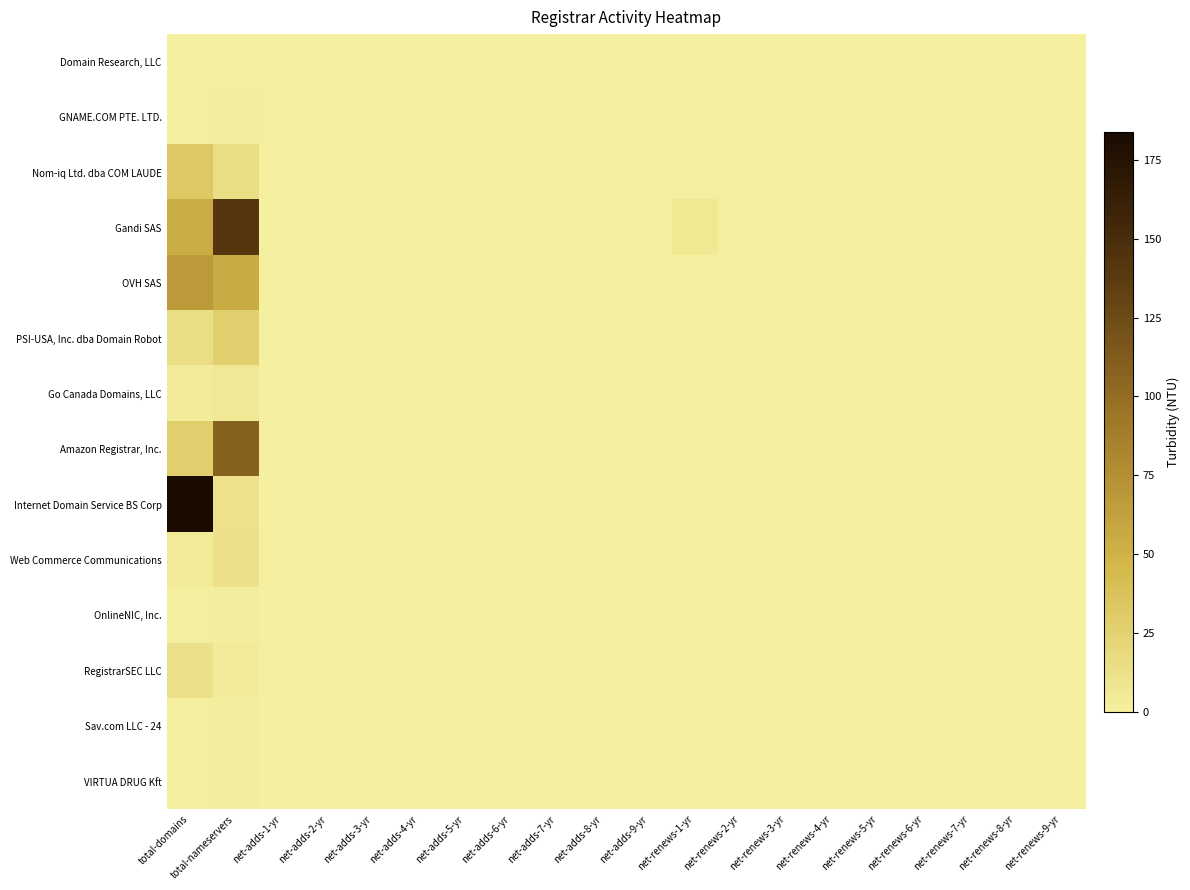

Reading left to right, extract all data points from this chart.

Domain Research, LLC: total-domains=0	total-nameservers=0	net-adds-1-yr=0	net-adds-2-yr=0	net-adds-3-yr=0	net-adds-4-yr=0	net-adds-5-yr=0	net-adds-6-yr=0	net-adds-7-yr=0	net-adds-8-yr=0	net-adds-9-yr=0	net-renews-1-yr=0	net-renews-2-yr=0	net-renews-3-yr=0	net-renews-4-yr=0	net-renews-5-yr=0	net-renews-6-yr=0	net-renews-7-yr=0	net-renews-8-yr=0	net-renews-9-yr=0
GNAME.COM PTE. LTD.: total-domains=1	total-nameservers=2	net-adds-1-yr=1	net-adds-2-yr=0	net-adds-3-yr=0	net-adds-4-yr=0	net-adds-5-yr=0	net-adds-6-yr=0	net-adds-7-yr=0	net-adds-8-yr=0	net-adds-9-yr=0	net-renews-1-yr=0	net-renews-2-yr=0	net-renews-3-yr=0	net-renews-4-yr=0	net-renews-5-yr=0	net-renews-6-yr=0	net-renews-7-yr=0	net-renews-8-yr=0	net-renews-9-yr=0
Nom-iq Ltd. dba COM LAUDE: total-domains=33	total-nameservers=15	net-adds-1-yr=0	net-adds-2-yr=0	net-adds-3-yr=0	net-adds-4-yr=0	net-adds-5-yr=0	net-adds-6-yr=0	net-adds-7-yr=0	net-adds-8-yr=0	net-adds-9-yr=0	net-renews-1-yr=1	net-renews-2-yr=0	net-renews-3-yr=0	net-renews-4-yr=0	net-renews-5-yr=0	net-renews-6-yr=0	net-renews-7-yr=0	net-renews-8-yr=0	net-renews-9-yr=0
Gandi SAS: total-domains=54	total-nameservers=141	net-adds-1-yr=0	net-adds-2-yr=0	net-adds-3-yr=0	net-adds-4-yr=0	net-adds-5-yr=0	net-adds-6-yr=0	net-adds-7-yr=0	net-adds-8-yr=0	net-adds-9-yr=0	net-renews-1-yr=7	net-renews-2-yr=0	net-renews-3-yr=0	net-renews-4-yr=0	net-renews-5-yr=0	net-renews-6-yr=0	net-renews-7-yr=0	net-renews-8-yr=0	net-renews-9-yr=0
OVH SAS: total-domains=67	total-nameservers=55	net-adds-1-yr=0	net-adds-2-yr=0	net-adds-3-yr=0	net-adds-4-yr=0	net-adds-5-yr=0	net-adds-6-yr=0	net-adds-7-yr=0	net-adds-8-yr=1	net-adds-9-yr=0	net-renews-1-yr=0	net-renews-2-yr=0	net-renews-3-yr=0	net-renews-4-yr=0	net-renews-5-yr=0	net-renews-6-yr=0	net-renews-7-yr=0	net-renews-8-yr=0	net-renews-9-yr=1
PSI-USA, Inc. dba Domain Robot: total-domains=14	total-nameservers=26	net-adds-1-yr=0	net-adds-2-yr=0	net-adds-3-yr=0	net-adds-4-yr=0	net-adds-5-yr=0	net-adds-6-yr=0	net-adds-7-yr=0	net-adds-8-yr=0	net-adds-9-yr=0	net-renews-1-yr=0	net-renews-2-yr=0	net-renews-3-yr=0	net-renews-4-yr=0	net-renews-5-yr=0	net-renews-6-yr=0	net-renews-7-yr=0	net-renews-8-yr=0	net-renews-9-yr=0
Go Canada Domains, LLC: total-domains=3	total-nameservers=6	net-adds-1-yr=0	net-adds-2-yr=0	net-adds-3-yr=0	net-adds-4-yr=0	net-adds-5-yr=0	net-adds-6-yr=0	net-adds-7-yr=0	net-adds-8-yr=0	net-adds-9-yr=0	net-renews-1-yr=0	net-renews-2-yr=0	net-renews-3-yr=0	net-renews-4-yr=0	net-renews-5-yr=0	net-renews-6-yr=0	net-renews-7-yr=0	net-renews-8-yr=0	net-renews-9-yr=0
Amazon Registrar, Inc.: total-domains=28	total-nameservers=108	net-adds-1-yr=0	net-adds-2-yr=0	net-adds-3-yr=0	net-adds-4-yr=0	net-adds-5-yr=0	net-adds-6-yr=0	net-adds-7-yr=0	net-adds-8-yr=0	net-adds-9-yr=0	net-renews-1-yr=1	net-renews-2-yr=0	net-renews-3-yr=0	net-renews-4-yr=0	net-renews-5-yr=0	net-renews-6-yr=0	net-renews-7-yr=0	net-renews-8-yr=0	net-renews-9-yr=0
Internet Domain Service BS Corp: total-domains=184	total-nameservers=11	net-adds-1-yr=0	net-adds-2-yr=0	net-adds-3-yr=0	net-adds-4-yr=0	net-adds-5-yr=0	net-adds-6-yr=0	net-adds-7-yr=0	net-adds-8-yr=0	net-adds-9-yr=0	net-renews-1-yr=0	net-renews-2-yr=0	net-renews-3-yr=0	net-renews-4-yr=0	net-renews-5-yr=0	net-renews-6-yr=0	net-renews-7-yr=0	net-renews-8-yr=0	net-renews-9-yr=0
Web Commerce Communications: total-domains=5	total-nameservers=12	net-adds-1-yr=0	net-adds-2-yr=0	net-adds-3-yr=0	net-adds-4-yr=0	net-adds-5-yr=0	net-adds-6-yr=0	net-adds-7-yr=0	net-adds-8-yr=0	net-adds-9-yr=0	net-renews-1-yr=0	net-renews-2-yr=0	net-renews-3-yr=0	net-renews-4-yr=0	net-renews-5-yr=0	net-renews-6-yr=0	net-renews-7-yr=0	net-renews-8-yr=0	net-renews-9-yr=0
OnlineNIC, Inc.: total-domains=1	total-nameservers=2	net-adds-1-yr=0	net-adds-2-yr=0	net-adds-3-yr=0	net-adds-4-yr=0	net-adds-5-yr=0	net-adds-6-yr=0	net-adds-7-yr=0	net-adds-8-yr=0	net-adds-9-yr=0	net-renews-1-yr=0	net-renews-2-yr=0	net-renews-3-yr=0	net-renews-4-yr=0	net-renews-5-yr=0	net-renews-6-yr=0	net-renews-7-yr=0	net-renews-8-yr=0	net-renews-9-yr=0
RegistrarSEC LLC: total-domains=12	total-nameservers=4	net-adds-1-yr=0	net-adds-2-yr=0	net-adds-3-yr=0	net-adds-4-yr=0	net-adds-5-yr=0	net-adds-6-yr=0	net-adds-7-yr=0	net-adds-8-yr=0	net-adds-9-yr=0	net-renews-1-yr=1	net-renews-2-yr=0	net-renews-3-yr=0	net-renews-4-yr=0	net-renews-5-yr=0	net-renews-6-yr=0	net-renews-7-yr=0	net-renews-8-yr=0	net-renews-9-yr=0
Sav.com LLC - 24: total-domains=1	total-nameservers=2	net-adds-1-yr=0	net-adds-2-yr=0	net-adds-3-yr=0	net-adds-4-yr=0	net-adds-5-yr=0	net-adds-6-yr=0	net-adds-7-yr=0	net-adds-8-yr=0	net-adds-9-yr=0	net-renews-1-yr=1	net-renews-2-yr=0	net-renews-3-yr=0	net-renews-4-yr=0	net-renews-5-yr=0	net-renews-6-yr=0	net-renews-7-yr=0	net-renews-8-yr=0	net-renews-9-yr=0
VIRTUA DRUG Kft: total-domains=1	total-nameservers=2	net-adds-1-yr=0	net-adds-2-yr=0	net-adds-3-yr=0	net-adds-4-yr=0	net-adds-5-yr=0	net-adds-6-yr=0	net-adds-7-yr=0	net-adds-8-yr=0	net-adds-9-yr=0	net-renews-1-yr=0	net-renews-2-yr=0	net-renews-3-yr=0	net-renews-4-yr=0	net-renews-5-yr=0	net-renews-6-yr=0	net-renews-7-yr=0	net-renews-8-yr=0	net-renews-9-yr=0